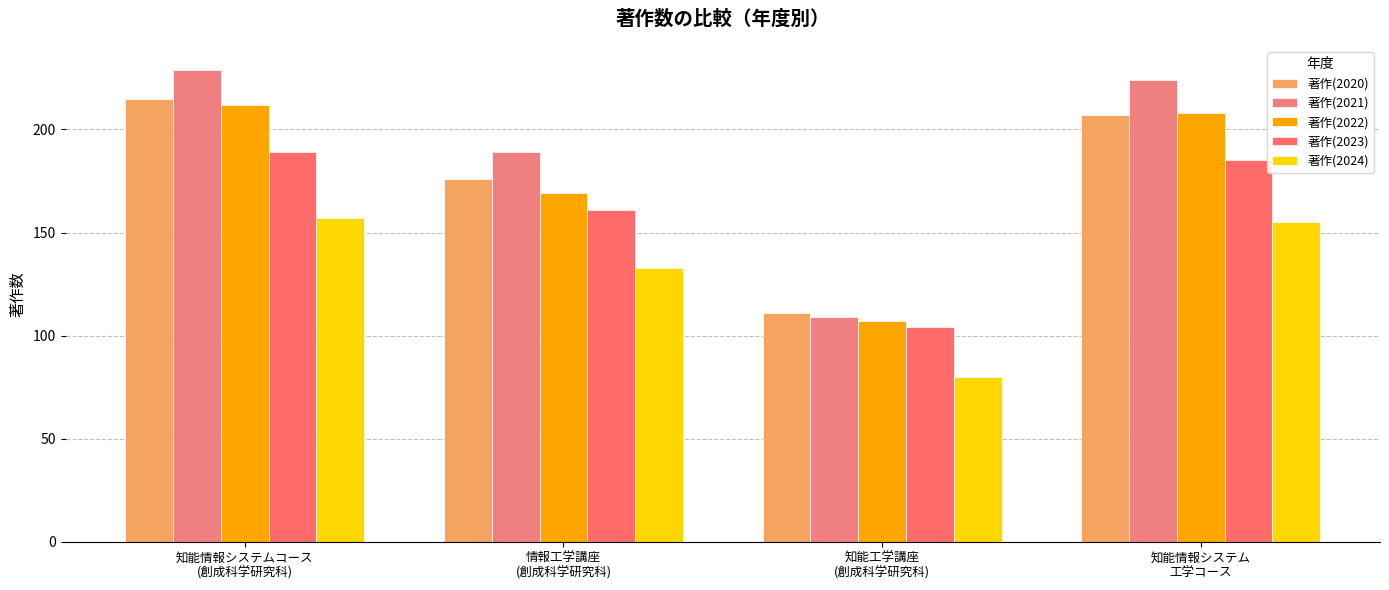

Rank the series by their maximum value, from lowest to highest.

著作(2024), 著作(2023), 著作(2022), 著作(2020), 著作(2021)